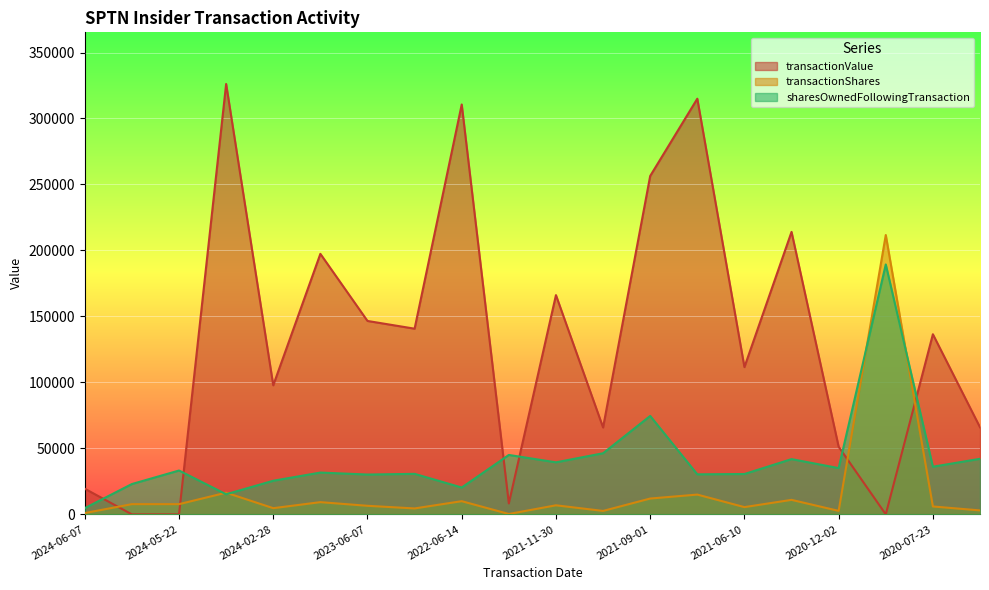

How many data points in transactionValue are less than 136500?

10